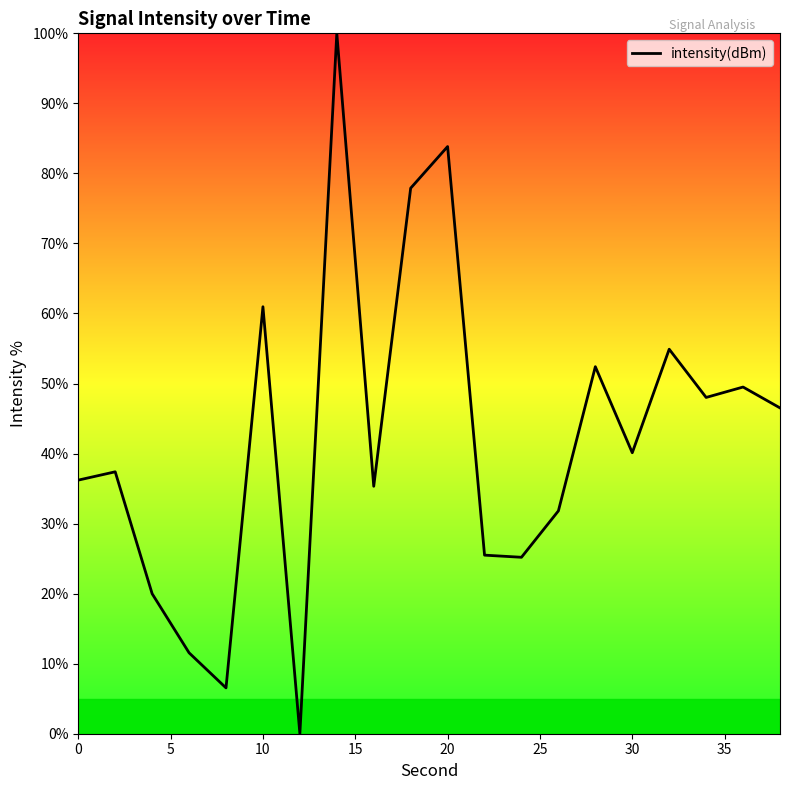

What is the maximum value shown in the chart?

100.0